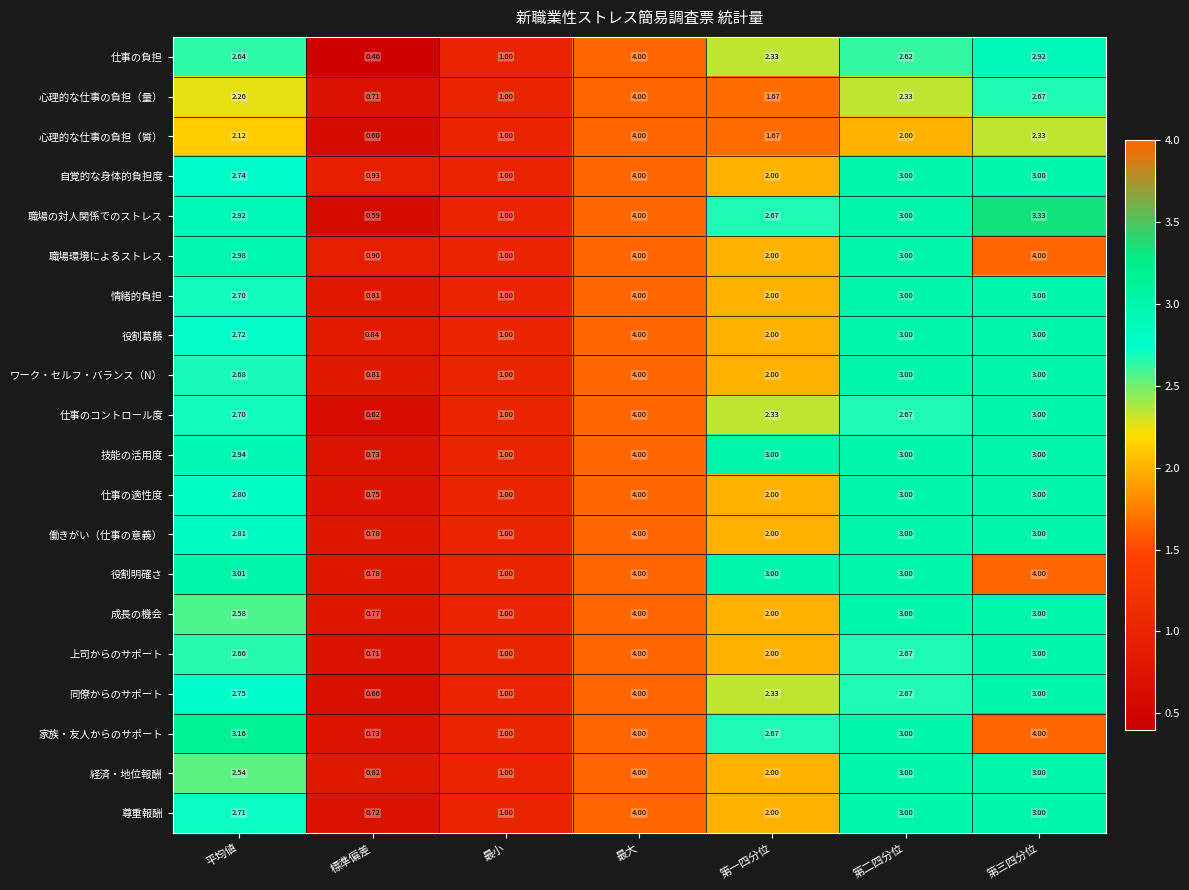

What is the difference between the highest and lowest values at 第二四分位?

1.0